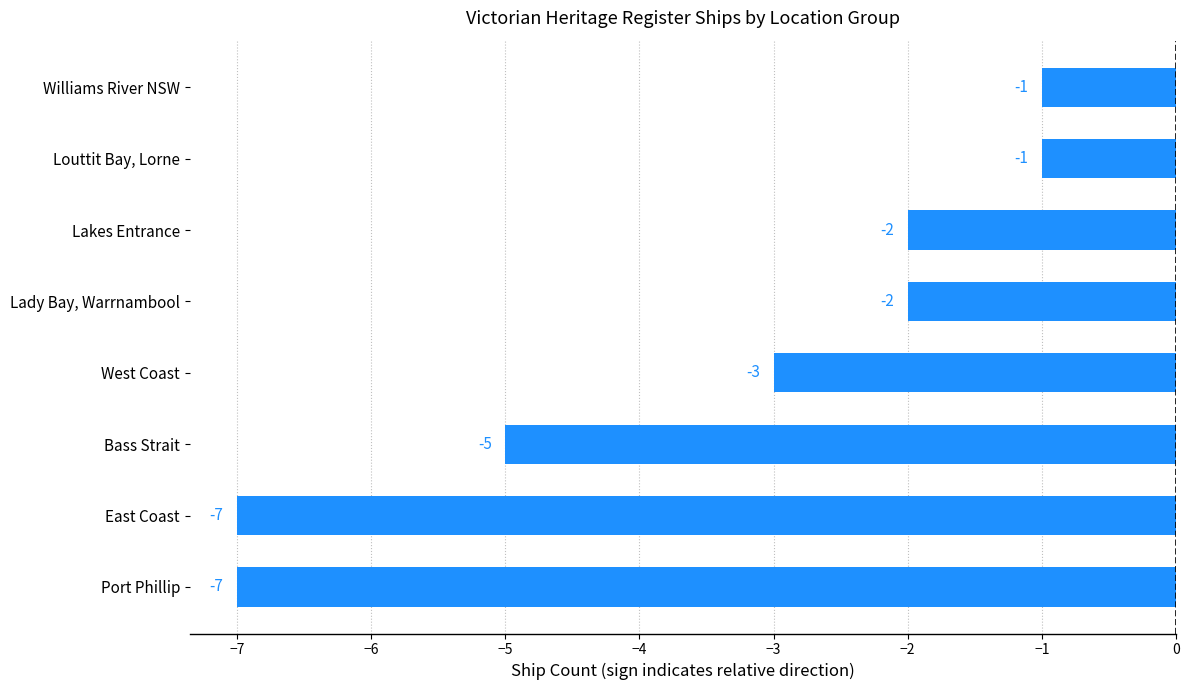

What is the sum of all values?

-28